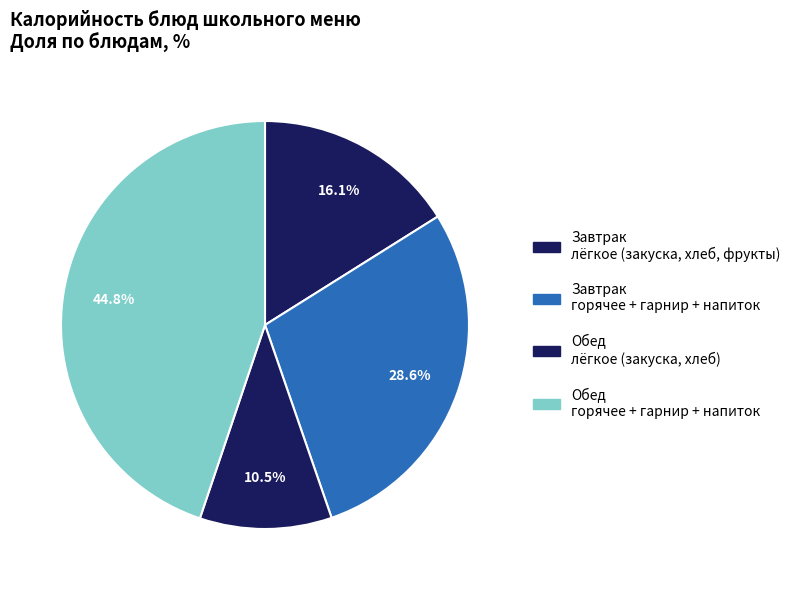

How many slices are in this pie chart?

4